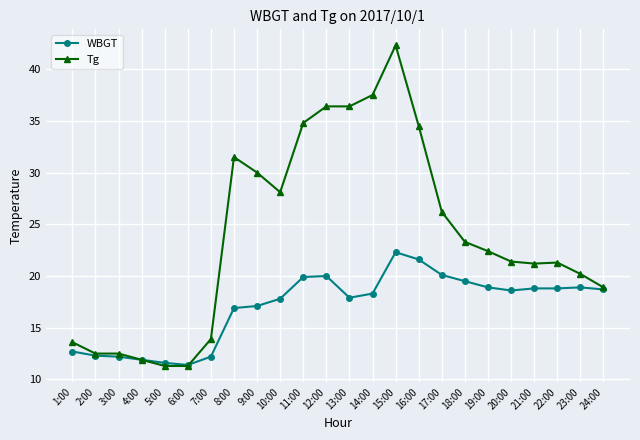

What is the total value across all series at 9:00?

47.1